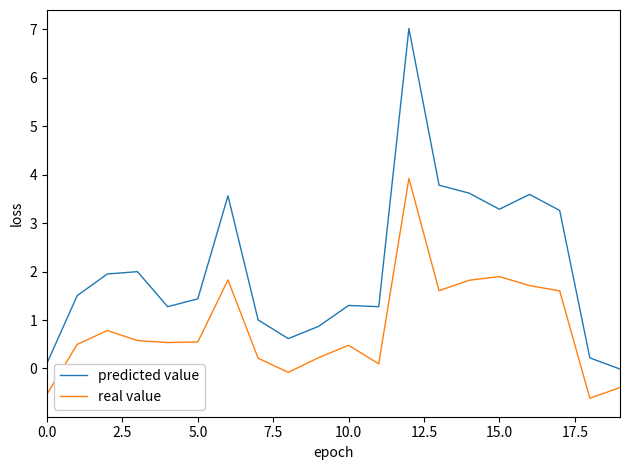

What is the difference between the maximum and minimum values in the real value series?

4.5